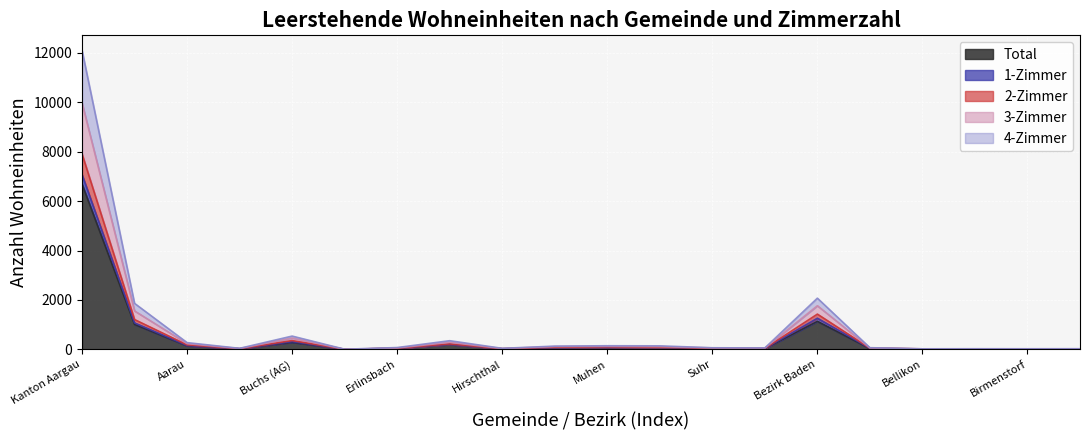

True or false: 4-Zimmer and 2-Zimmer intersect in this chart.

False